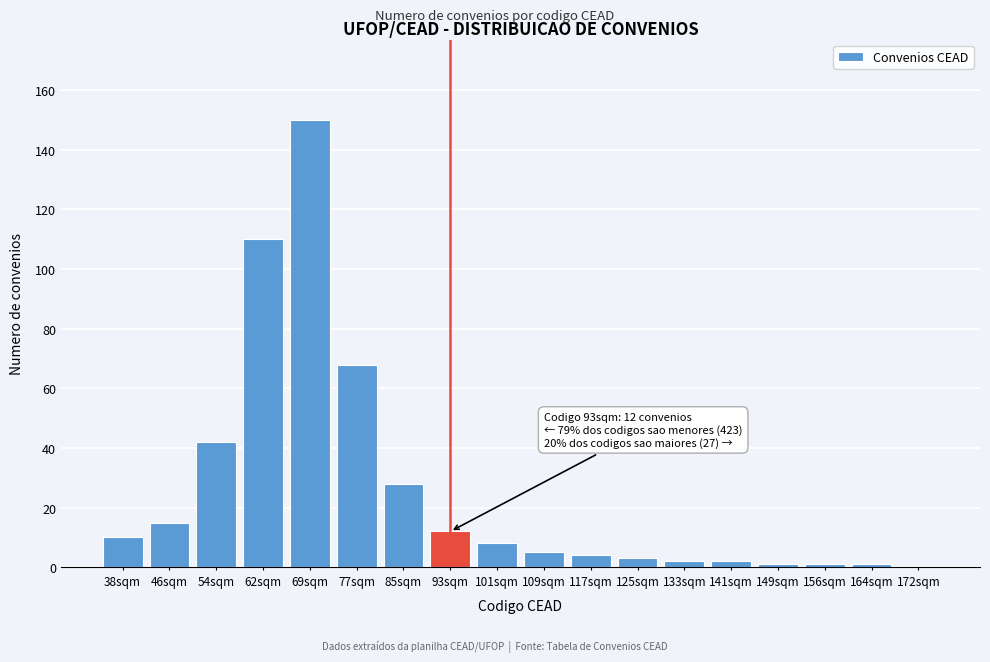

Reading right to left, extract all data points from this chart.

172sqm=0	164sqm=1	156sqm=1	149sqm=1	141sqm=2	133sqm=2	125sqm=3	117sqm=4	109sqm=5	101sqm=8	93sqm=12	85sqm=28	77sqm=68	69sqm=150	62sqm=110	54sqm=42	46sqm=15	38sqm=10